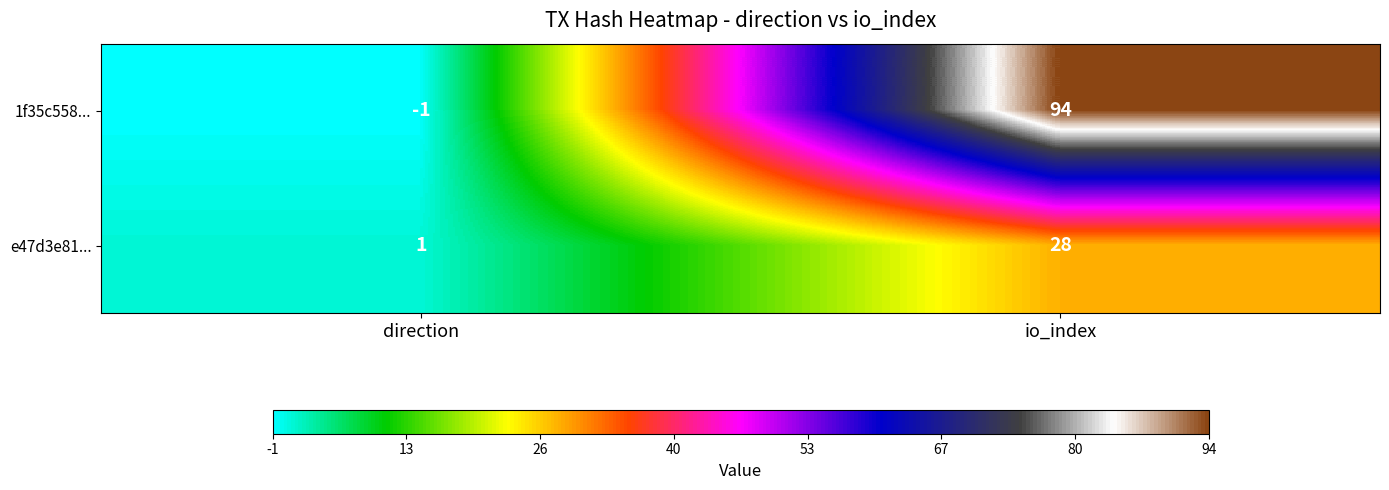

What is the difference between the maximum and minimum values in the 1f35c558... series?

95